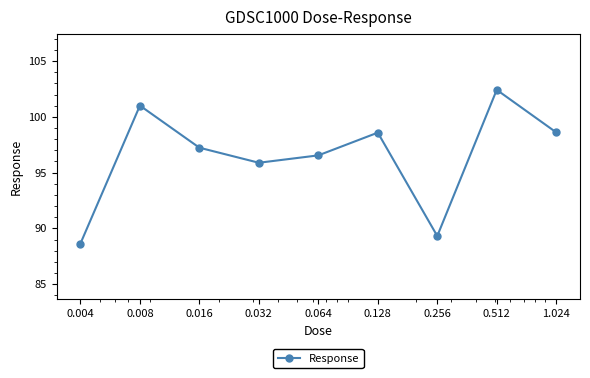

What is the value of the 4th point from the left?

95.9